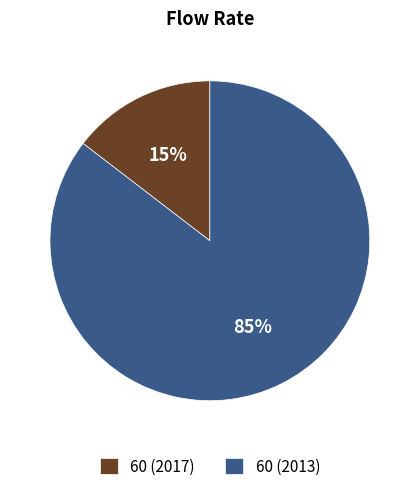

Combined, do 60 (2017) and 60 (2013) account for over 50%?

Yes